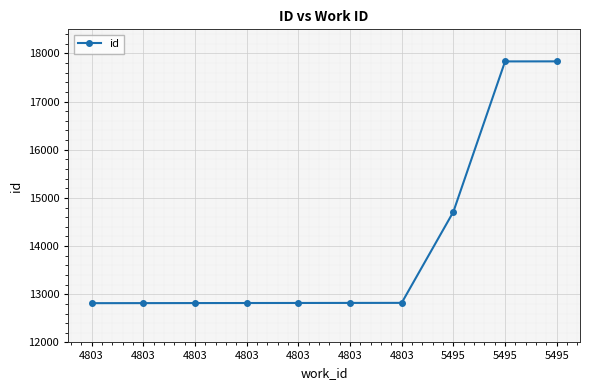

What is the difference between the second highest and second lowest values?

5018